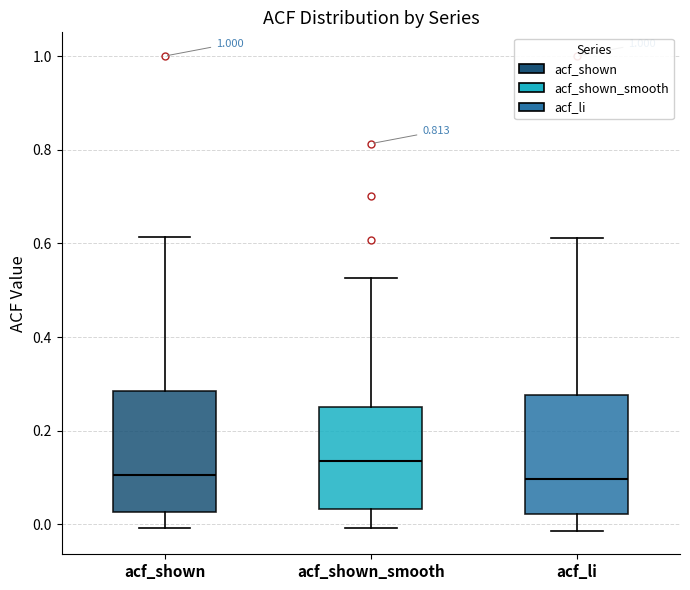

Reading left to right, read every box against the y-axis: the position of its median line, the range the box covers, and the ends of its whiskers. The values are not printed on the chart, so give them approximately, as read against the axis.

acf_shown: median 0.10, box 0.02 to 0.28, whiskers 0.00 to 0.62
acf_shown_smooth: median 0.14, box 0.04 to 0.26, whiskers 0.00 to 0.52
acf_li: median 0.10, box 0.02 to 0.28, whiskers -0.02 to 0.62